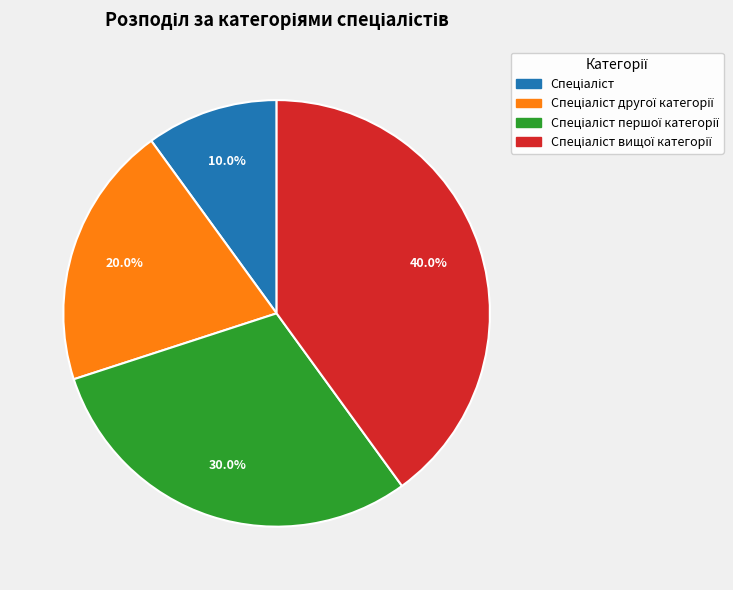

Is there any slice that represents more than half of the pie?

No